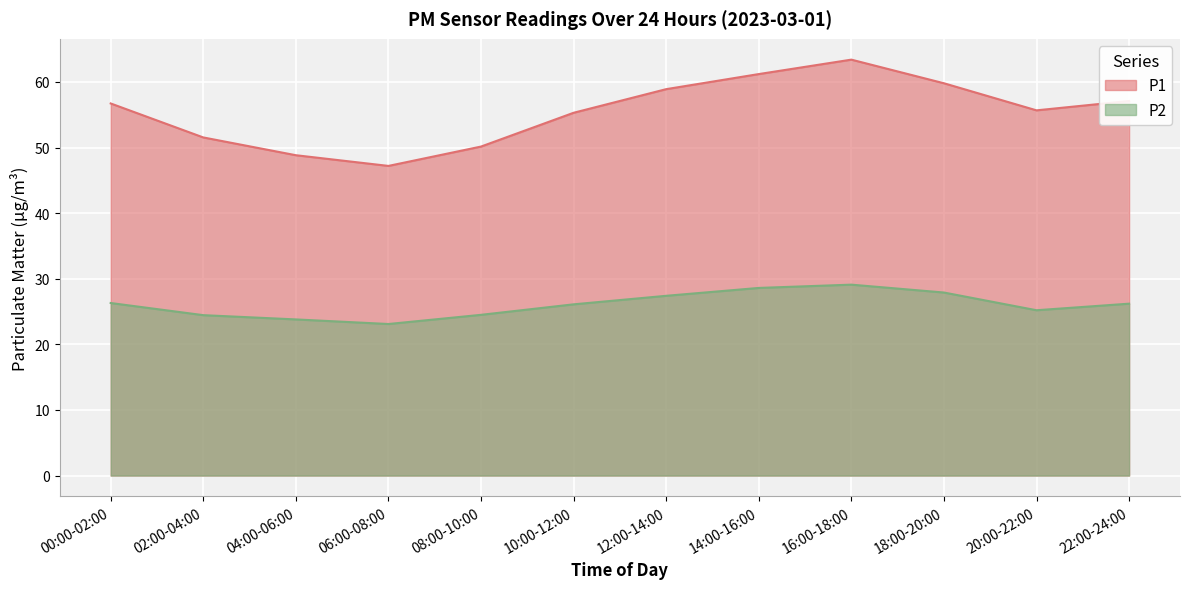

What is the difference between the highest and lowest values at 10:00-12:00?

29.2